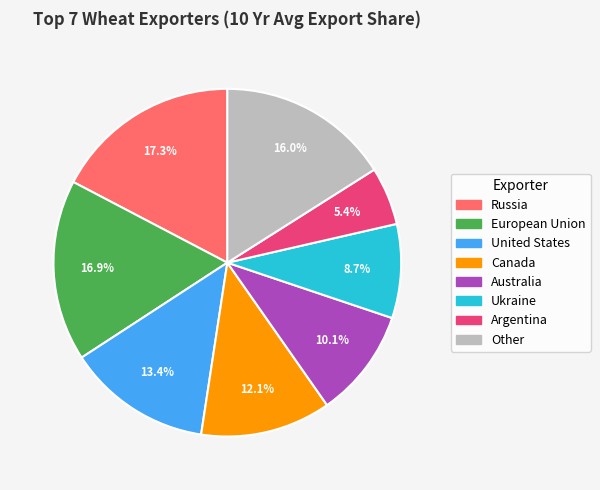

Which category has the smallest portion of the pie?

Argentina